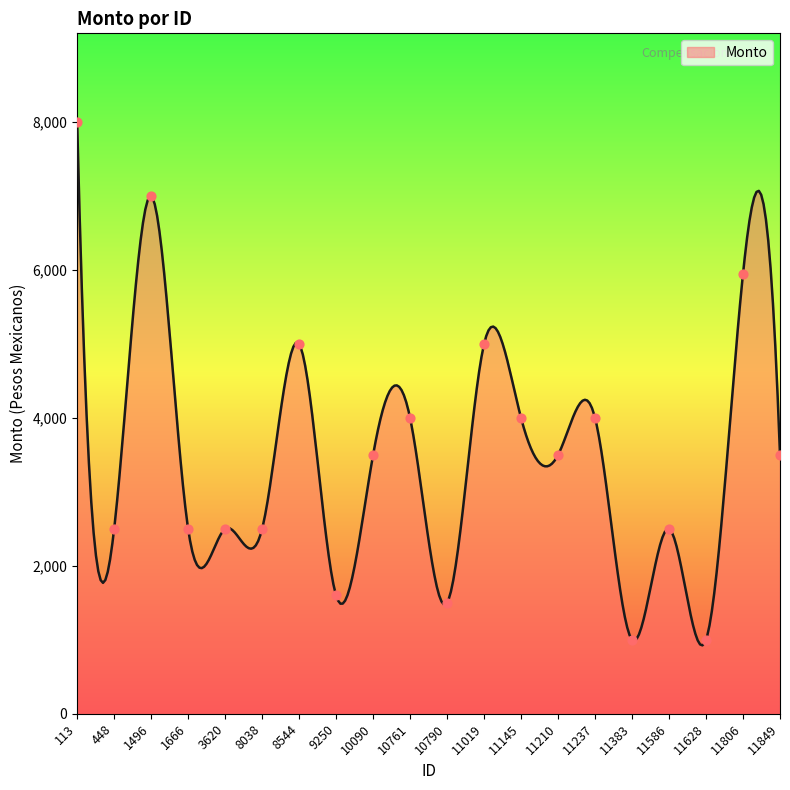

Approximately how many times larger is the value at 11019 compared to 3620?

2.0